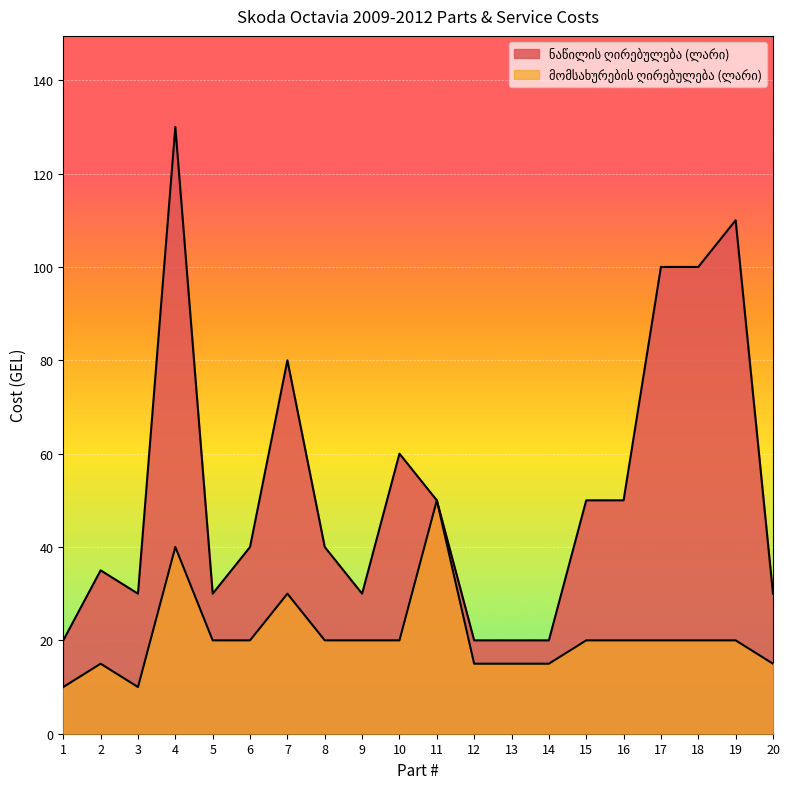

Rank the series by their maximum value, from lowest to highest.

მომსახურების ღირებულება (ლარი), ნაწილის ღირებულება (ლარი)